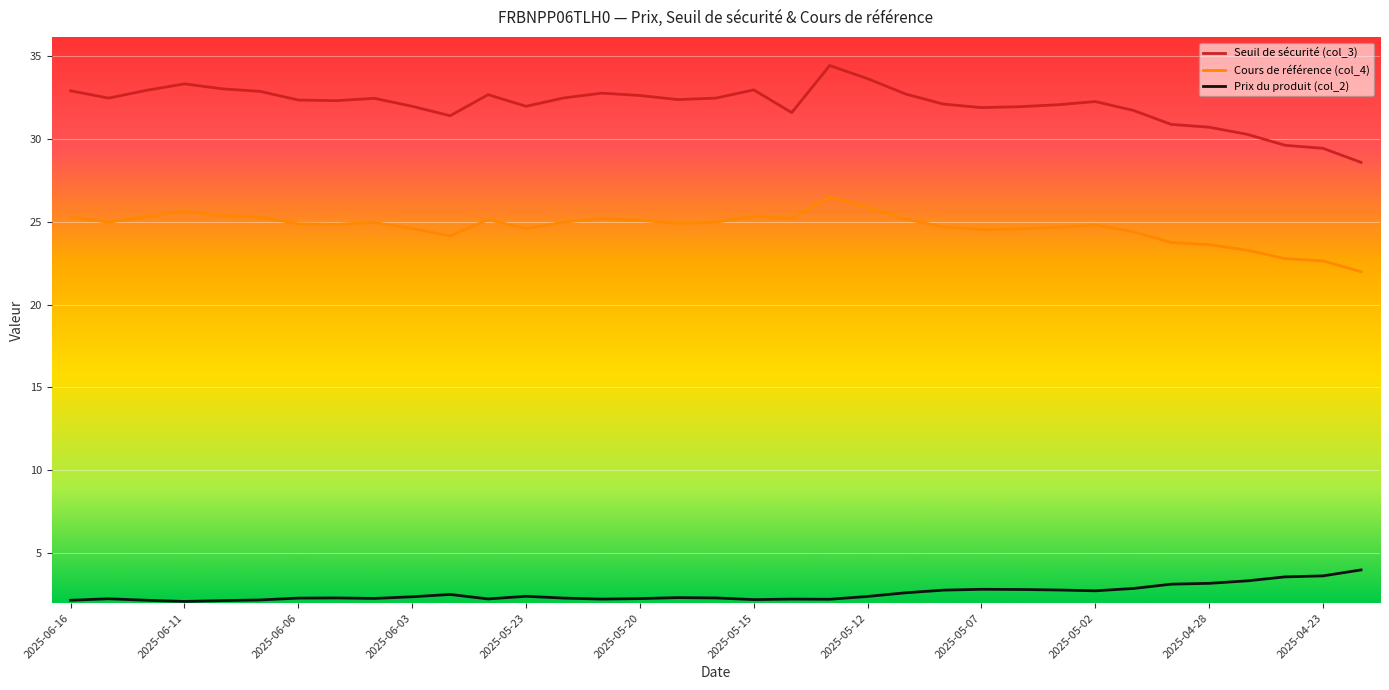

What is the maximum value shown in the chart?

34.4